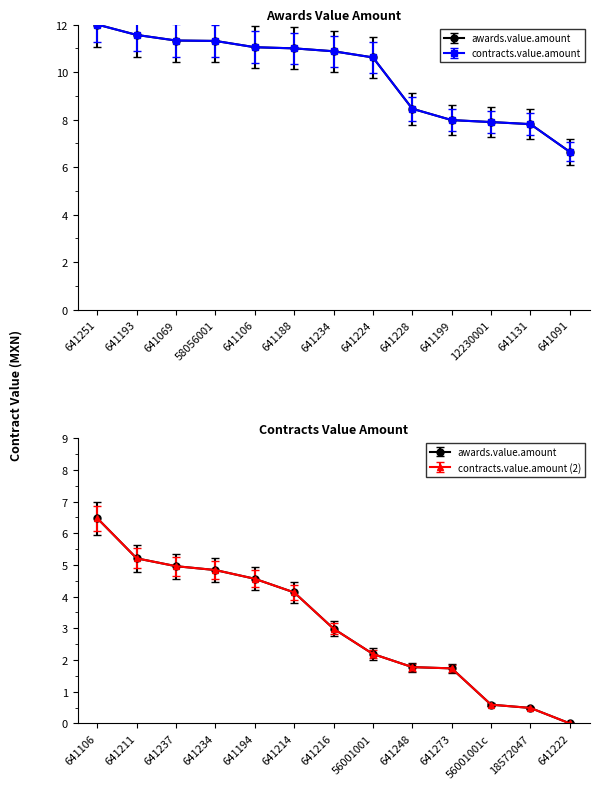

Does the chart display data point markers on the line(s)?

Yes